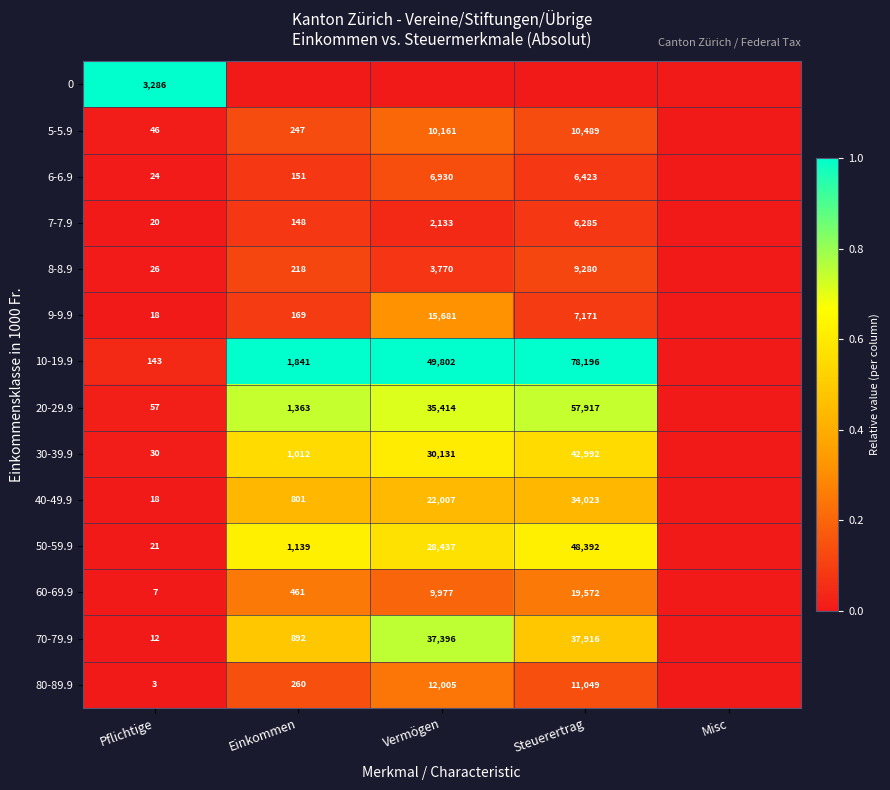

What is the difference between the 60-69.9 values at Vermögen and Pflichtige?

9970